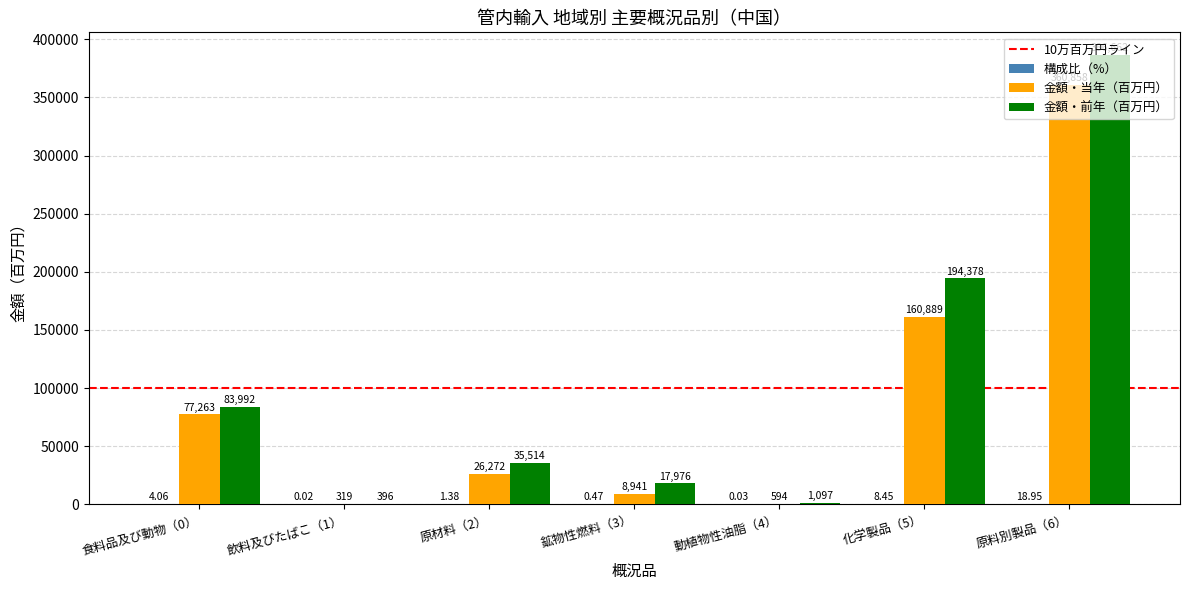

Is the value of 金額・前年（百万円） at 原料別製品（6） greater than the value of 金額・当年（百万円） at 化学製品（5）?

Yes